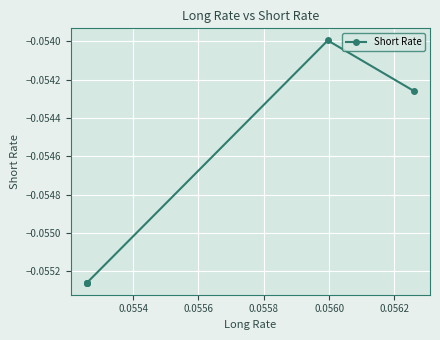

Is this an area chart (filled region under the line)?

No